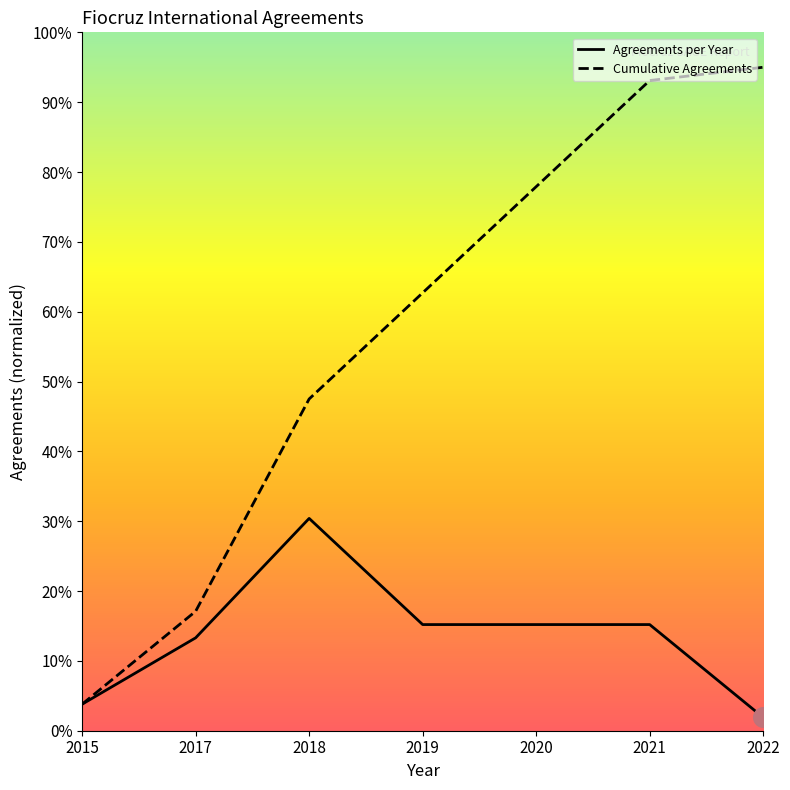

At which category is the sum across all series the highest?

2021